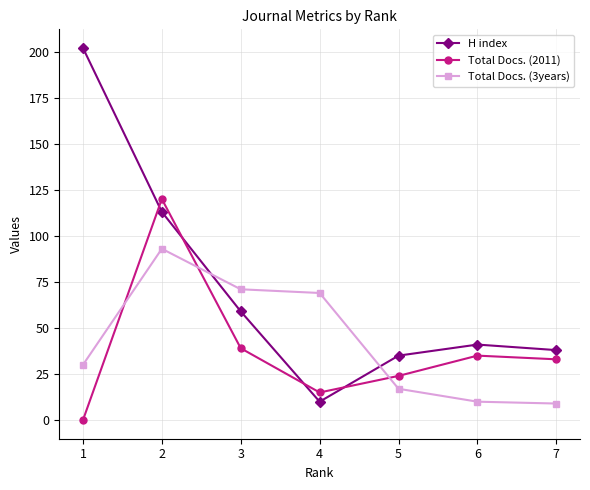

At which category is the sum across all series the highest?

2